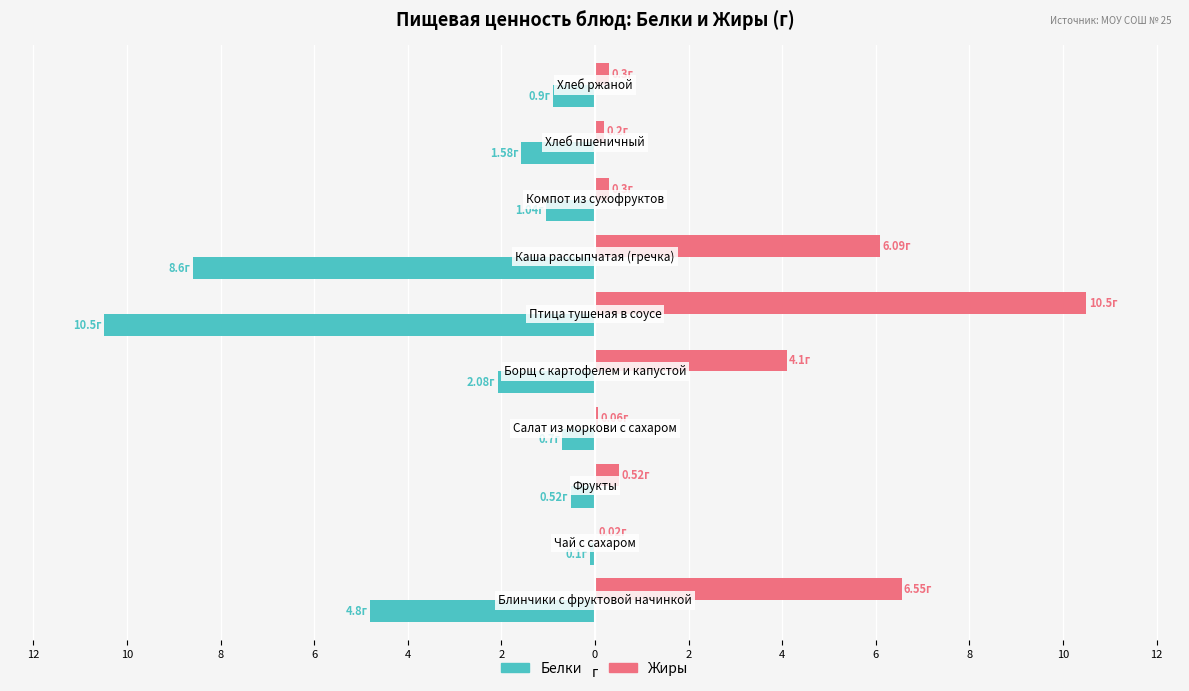

What is the difference between the maximum and minimum values in the Белки series?

10.4